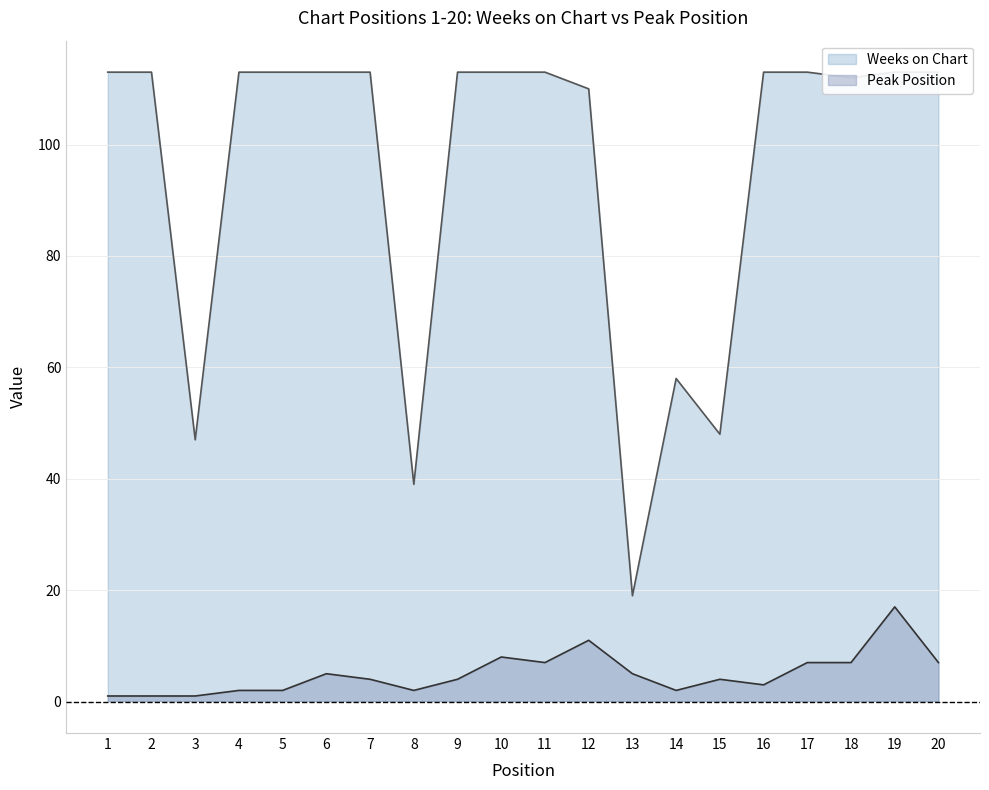

Reading left to right, extract all data points from this chart.

Weeks on Chart: 113	113	47	113	113	113	113	39	113	113	113	110	19	58	48	113	113	112	113	113
Peak Position: 1	1	1	2	2	5	4	2	4	8	7	11	5	2	4	3	7	7	17	7